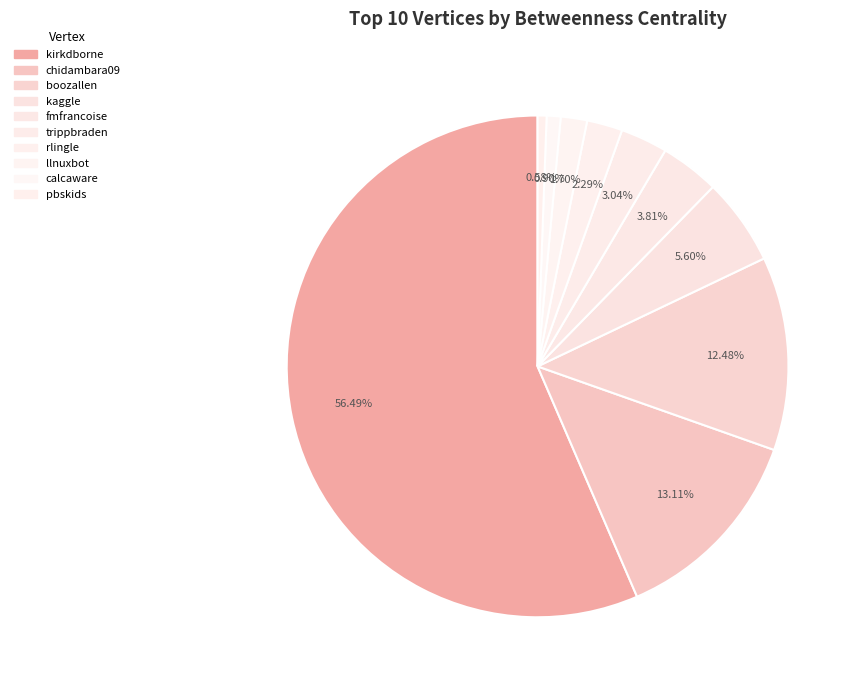

To the nearest percent, what is the average slice percentage?

10%